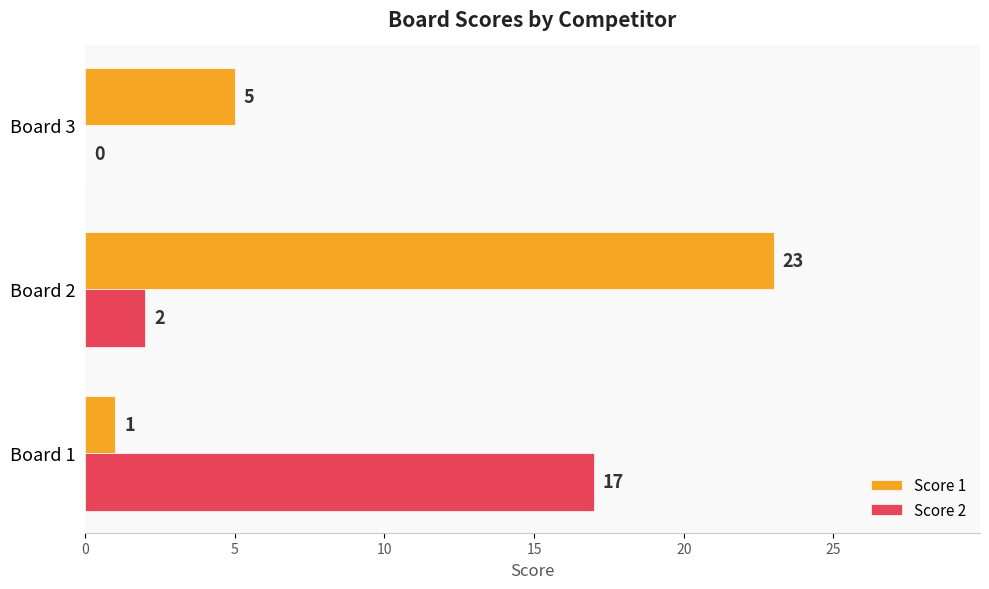

Which series has the largest total across all categories?

Score 1